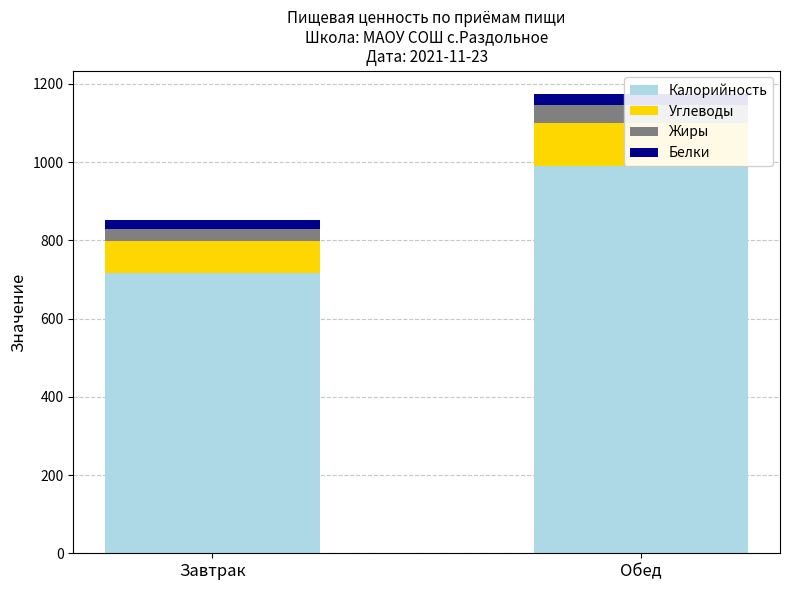

Which series has the largest total across all categories?

Калорийность